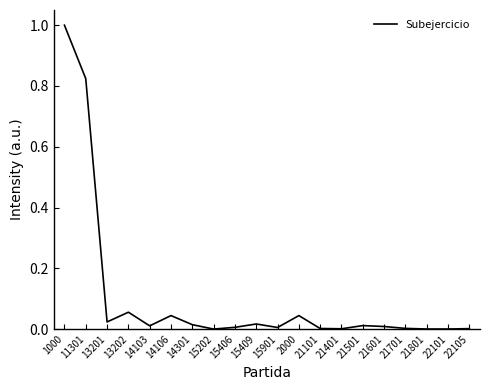

Which category has the highest value across all series?

1000